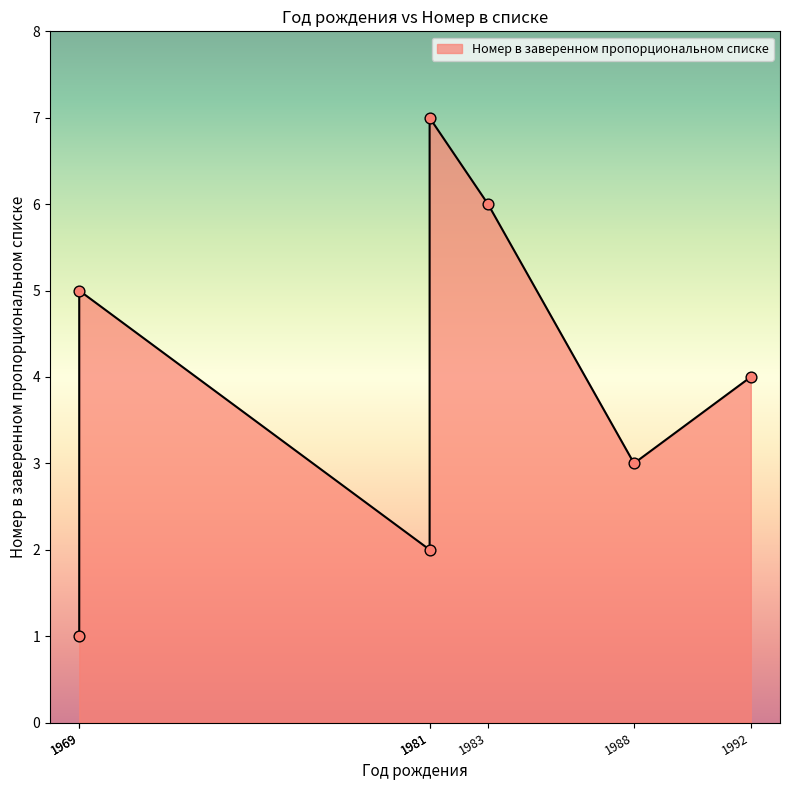

Between 1988 and 1969, which is larger?

1969